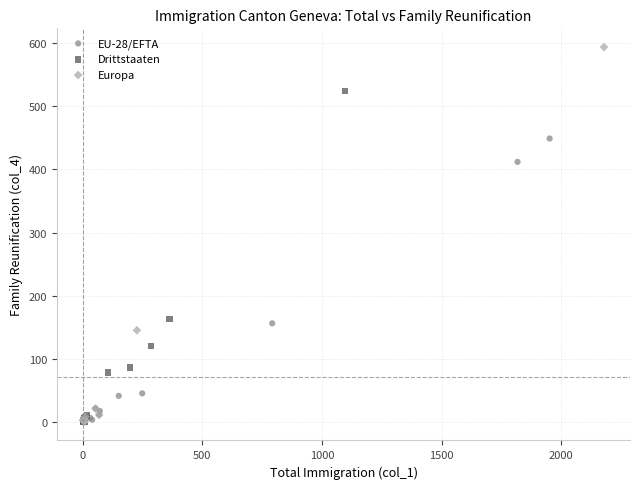

Which series has the widest spread of Y values?

Europa